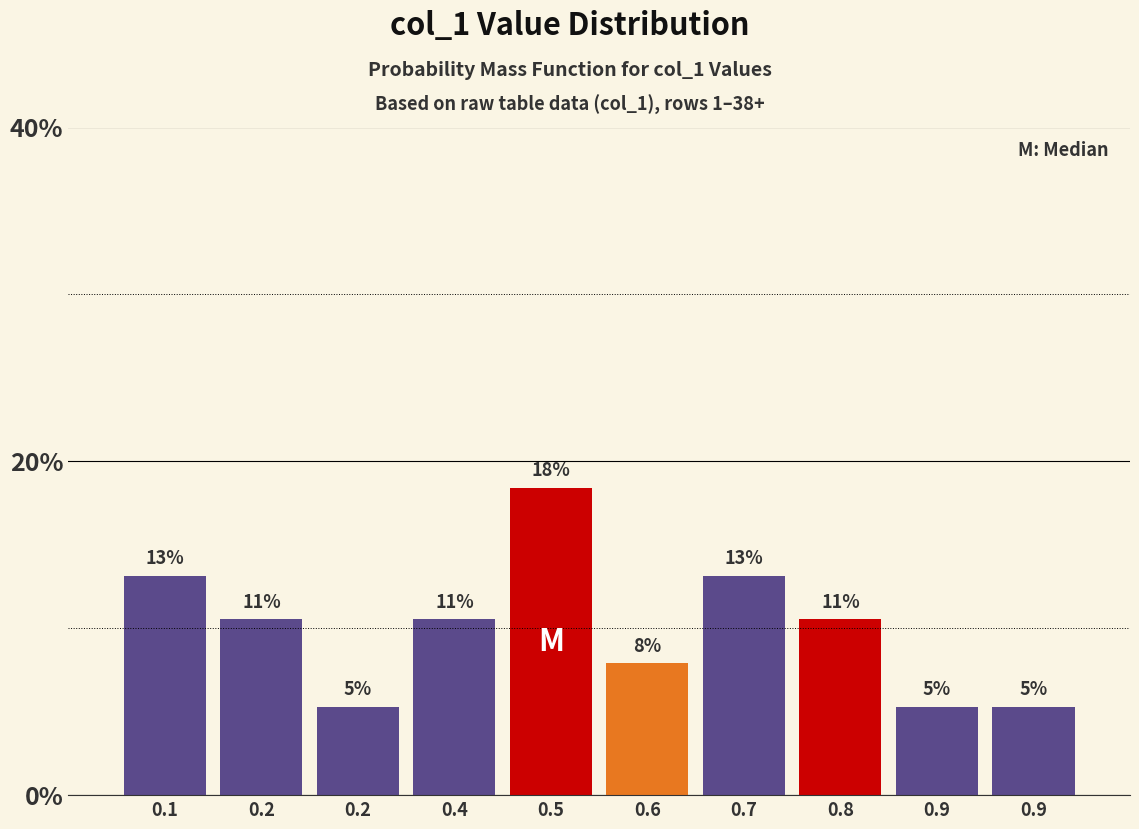

Are the bars horizontal?

No